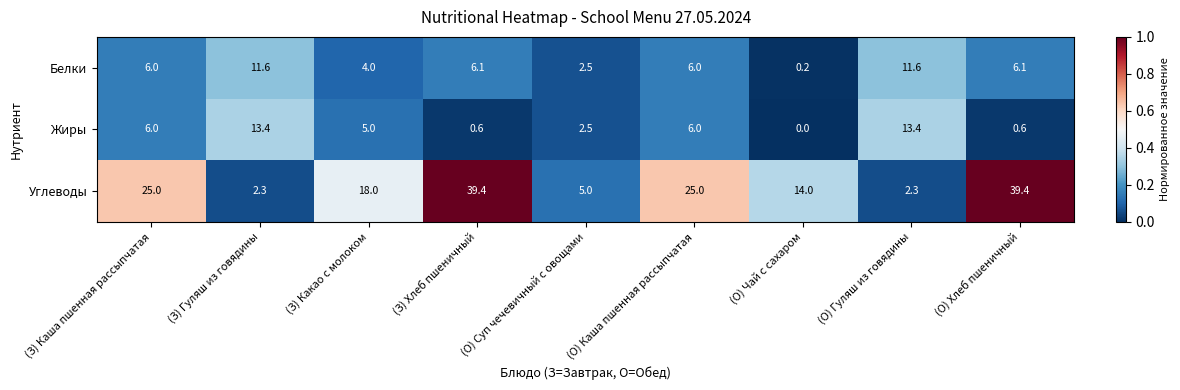

Where does the Жиры series first go above 5?

(З) Каша пшенная рассыпчатая